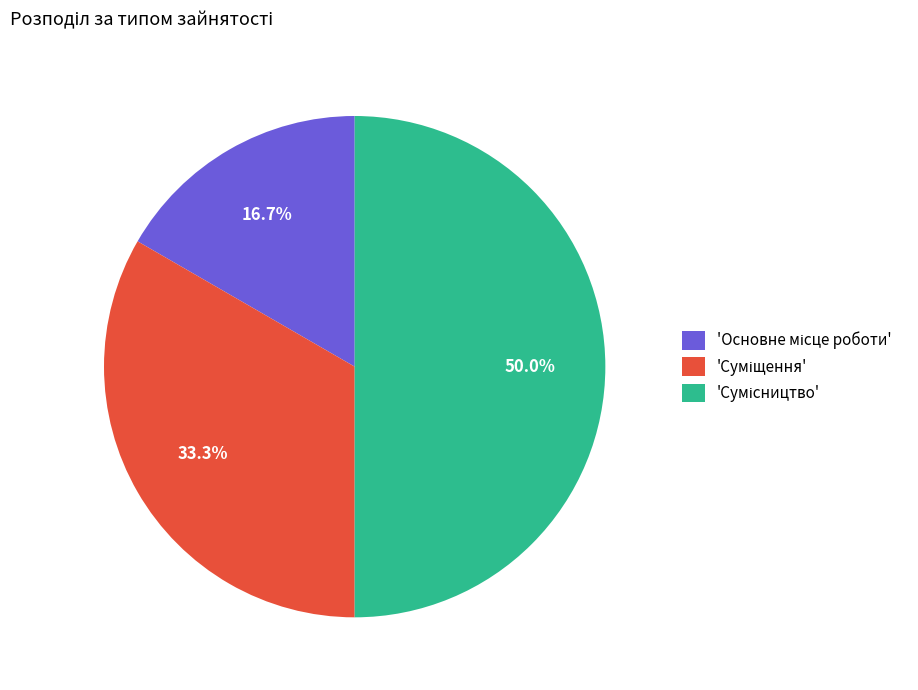

How many slices are in this pie chart?

3